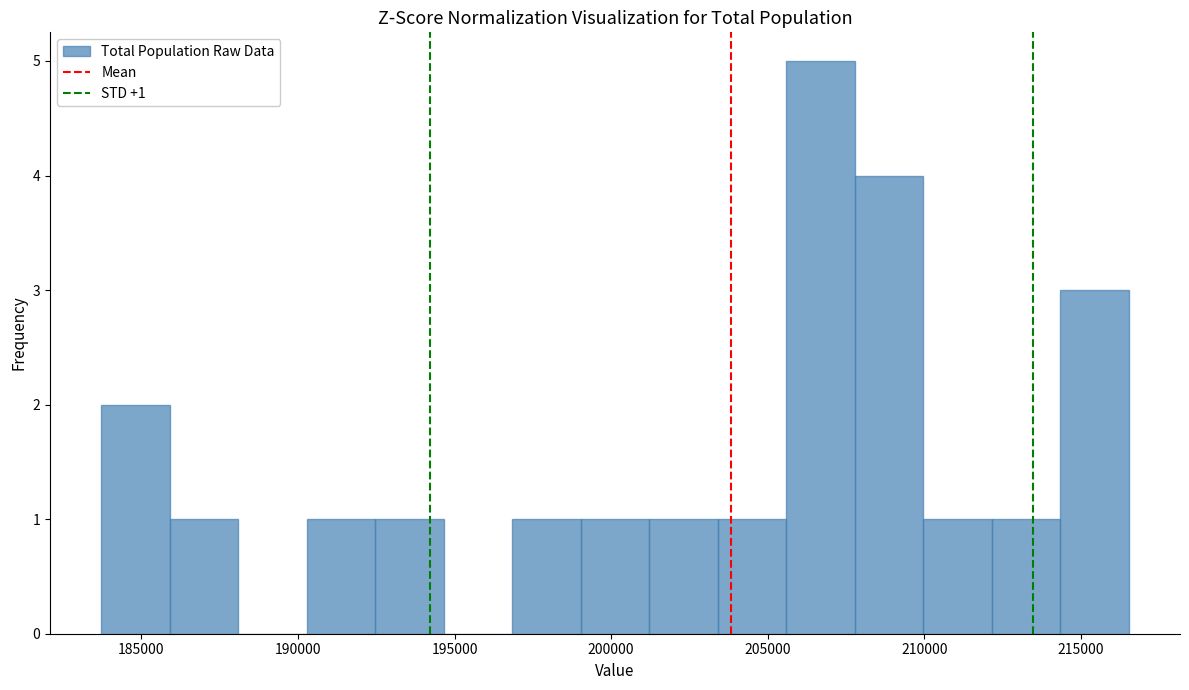

Which range on the x-axis has the tallest bar?

205500 to 208000